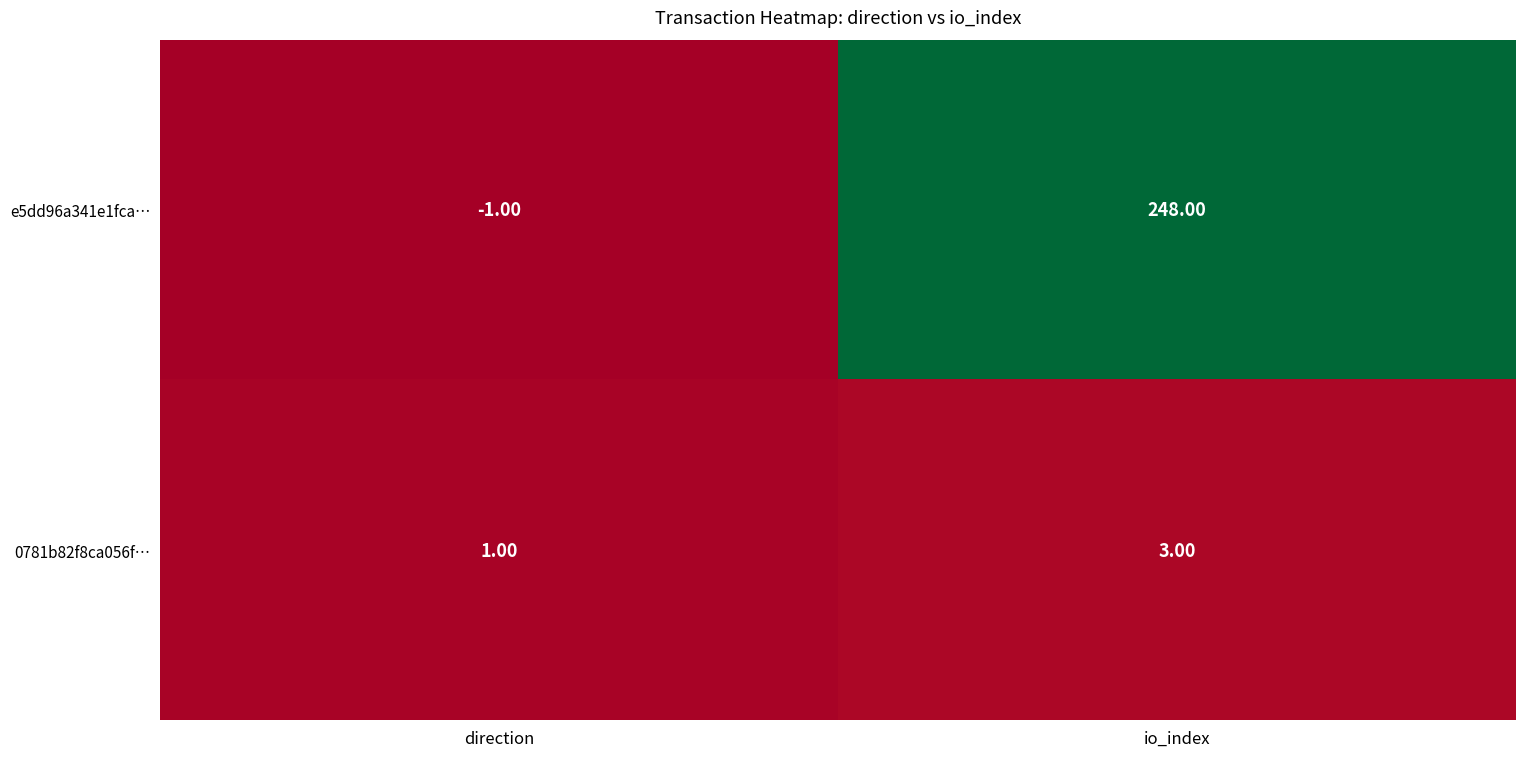

Which series changed the most between direction and io_index?

e5dd96a341e1fca…